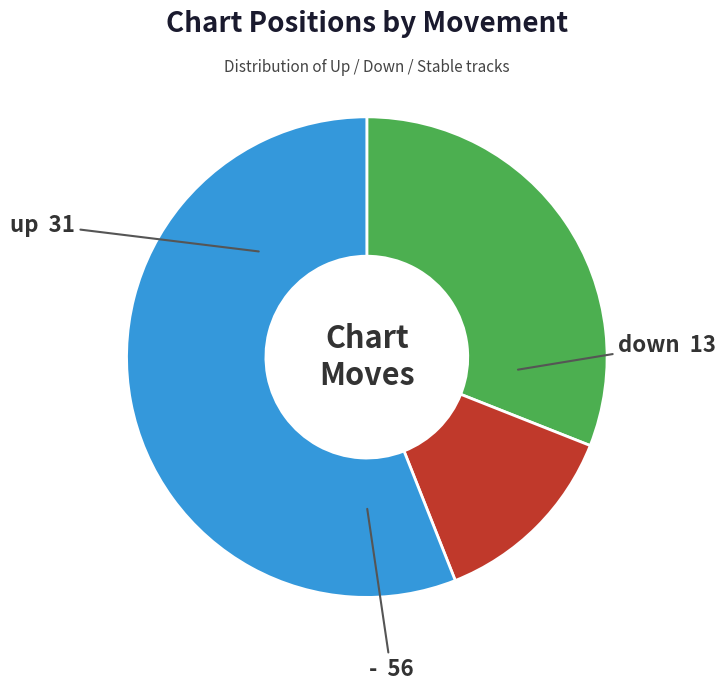

To the nearest percent, what is the average slice percentage?

33%